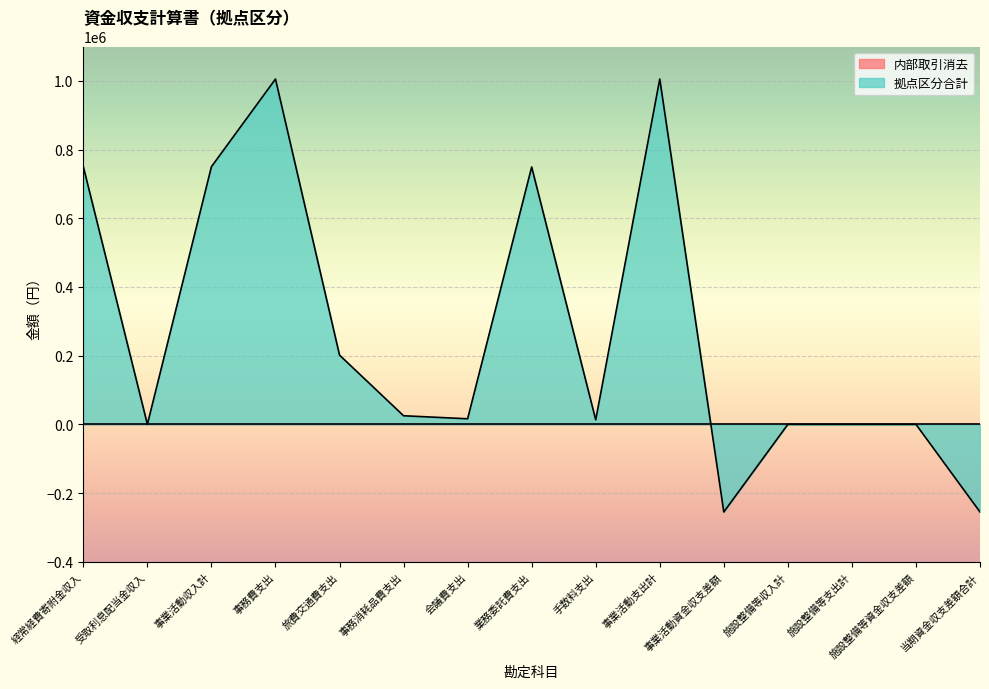

How many categories are shown in the chart?

15